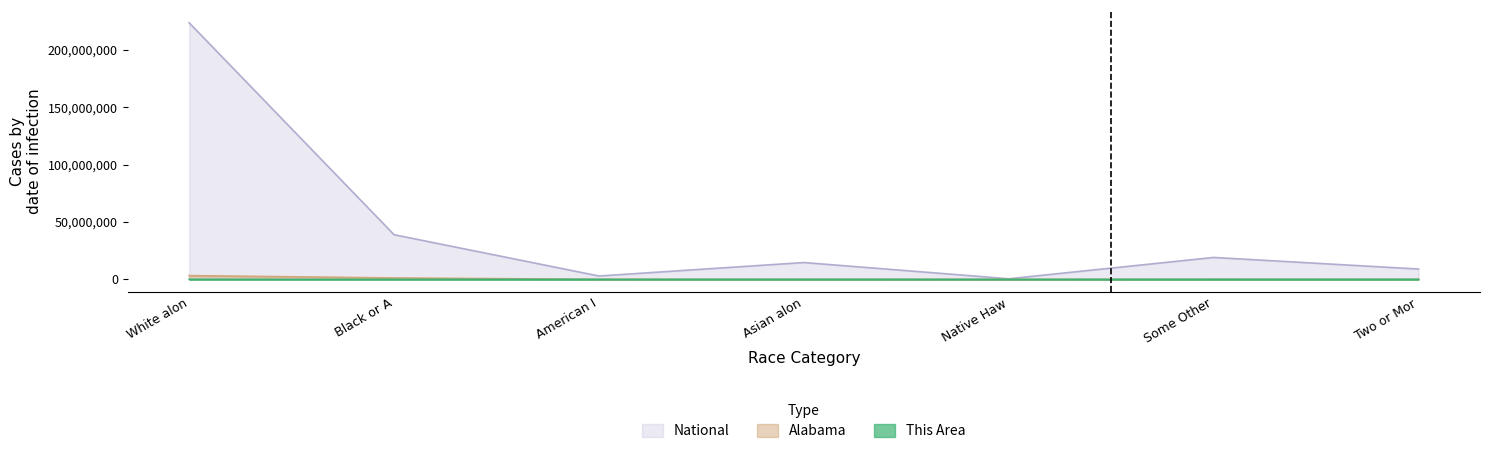

What is the lowest value of the Alabama series?

3057